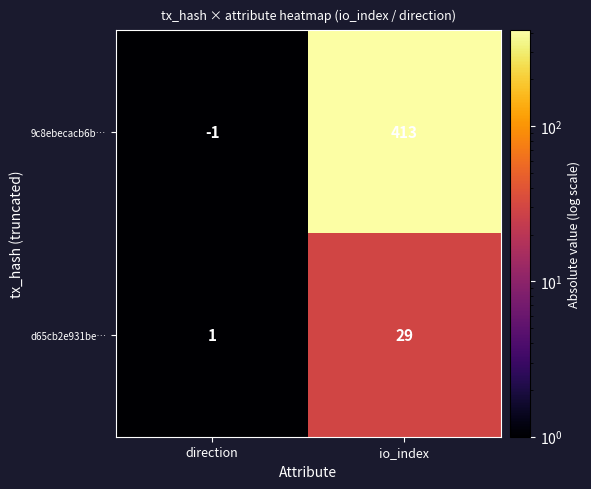

What is the difference between the highest and lowest values at io_index?

384